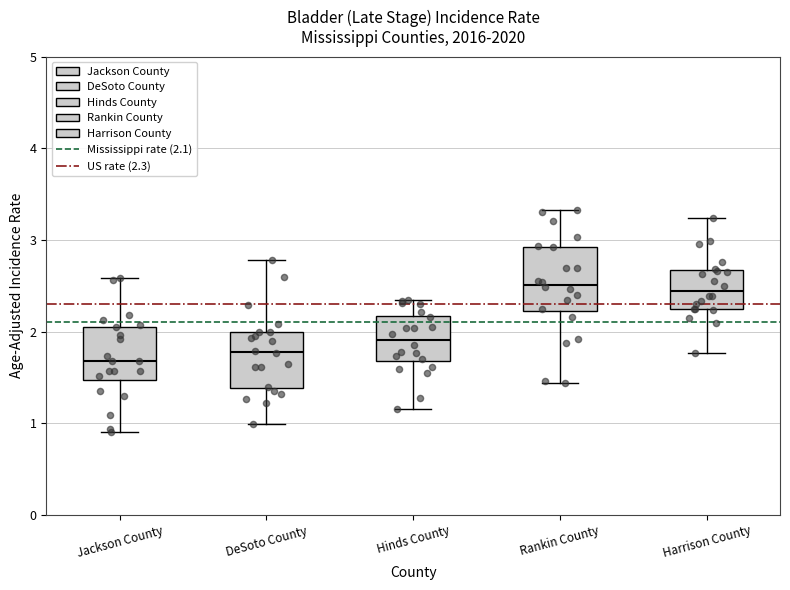

Reading left to right, read every box against the y-axis: the position of its median line, the range the box covers, and the ends of its whiskers. The values are not printed on the chart, so give them approximately, as read against the axis.

Jackson County: median 1.7, box 1.5 to 2.1, whiskers 0.9 to 2.6
DeSoto County: median 1.8, box 1.4 to 2.0, whiskers 1.0 to 2.8
Hinds County: median 1.9, box 1.7 to 2.2, whiskers 1.2 to 2.3
Rankin County: median 2.5, box 2.2 to 2.9, whiskers 1.4 to 3.3
Harrison County: median 2.4, box 2.2 to 2.7, whiskers 1.8 to 3.2